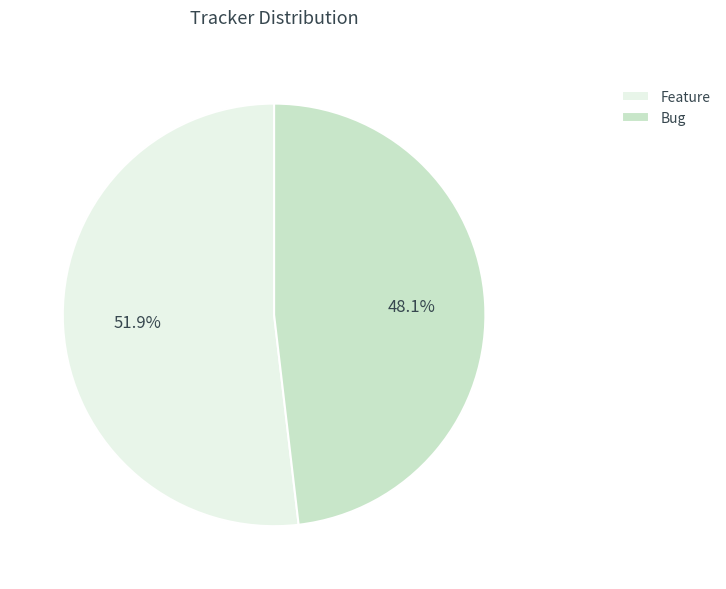

True or false: Feature accounts for 41% of the total.

False